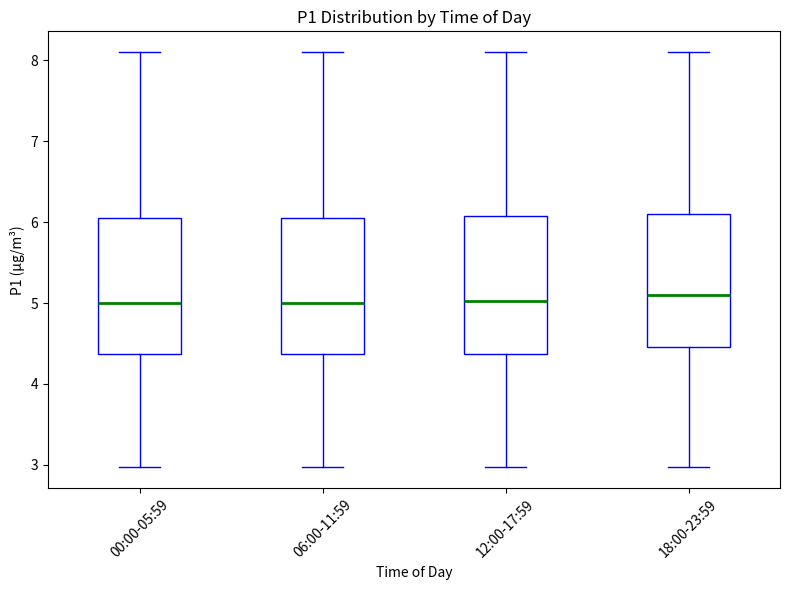

Where is the lower edge of the box for 12:00-17:59 on the y-axis? The values are not printed on the chart, so give them approximately, as read against the axis.

4.4